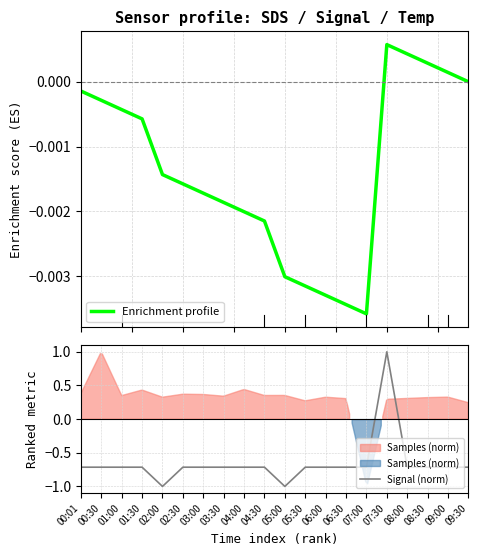

True or false: Signal (norm) has a value of -0.7 at 06:30.

True